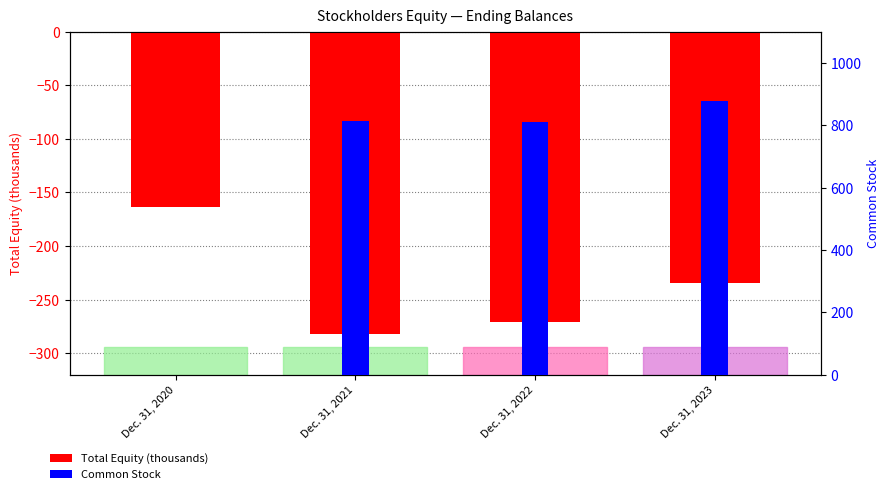

Which series has the largest total across all categories?

Common Stock